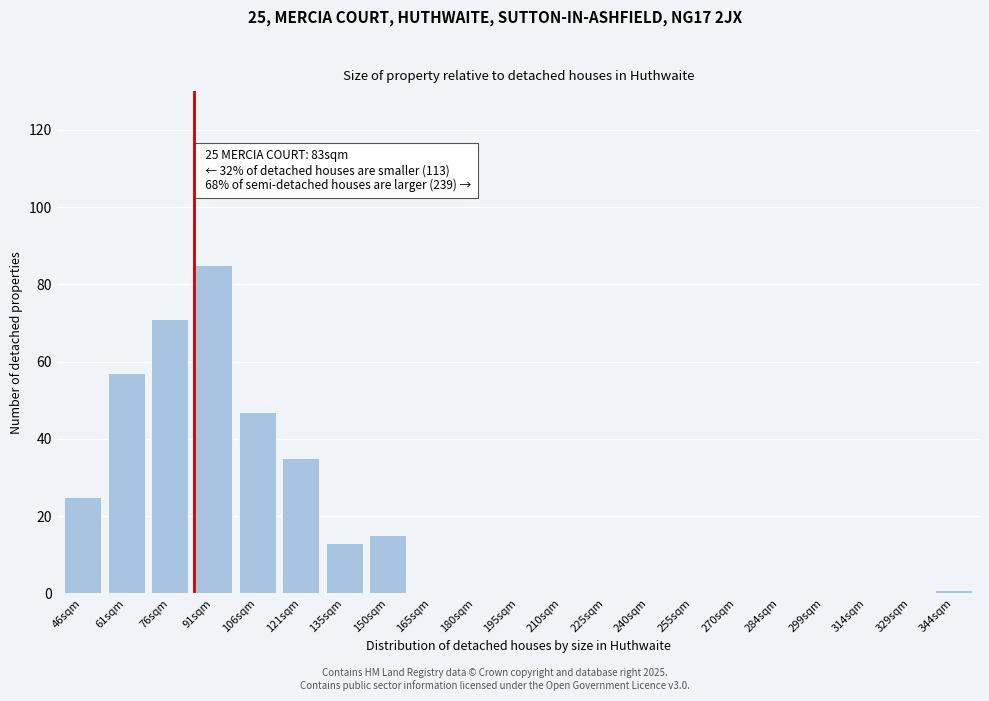

Reading right to left, extract all data points from this chart.

344sqm=1	329sqm=0	314sqm=0	299sqm=0	284sqm=0	270sqm=0	255sqm=0	240sqm=0	225sqm=0	210sqm=0	195sqm=0	180sqm=0	165sqm=0	150sqm=15	135sqm=13	121sqm=35	106sqm=47	91sqm=85	76sqm=71	61sqm=57	46sqm=25